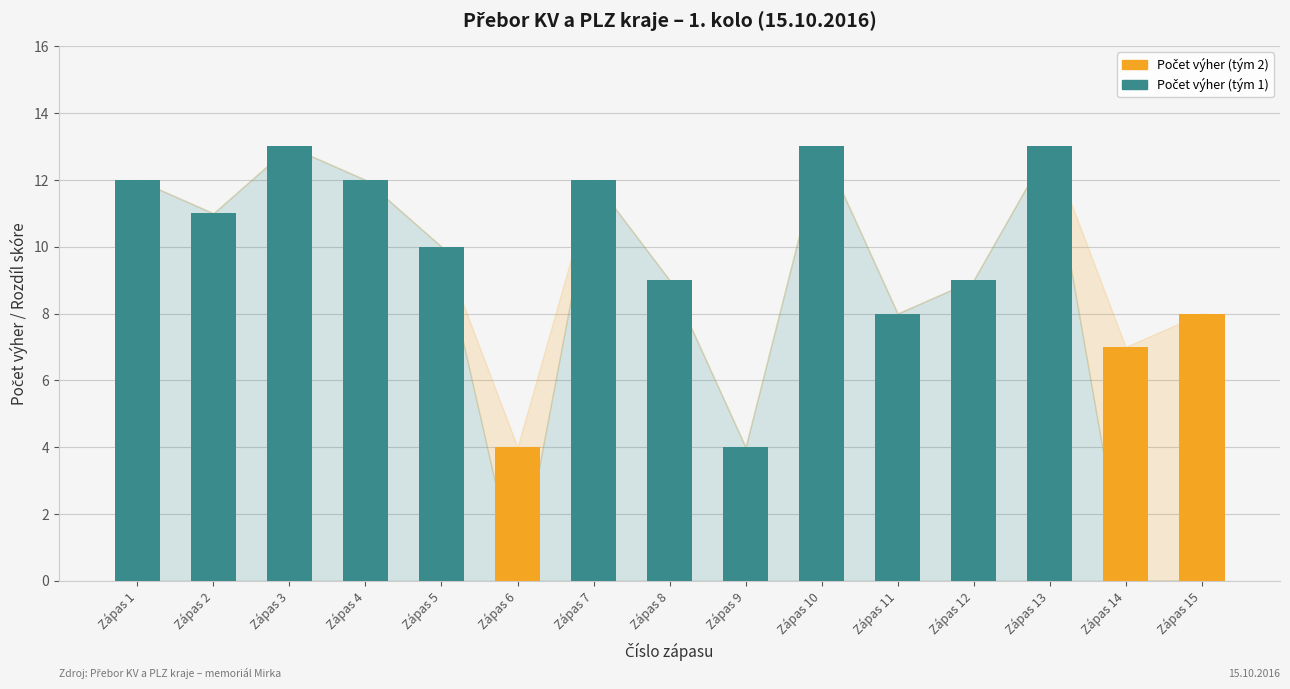

How many categories are shown in the chart?

15